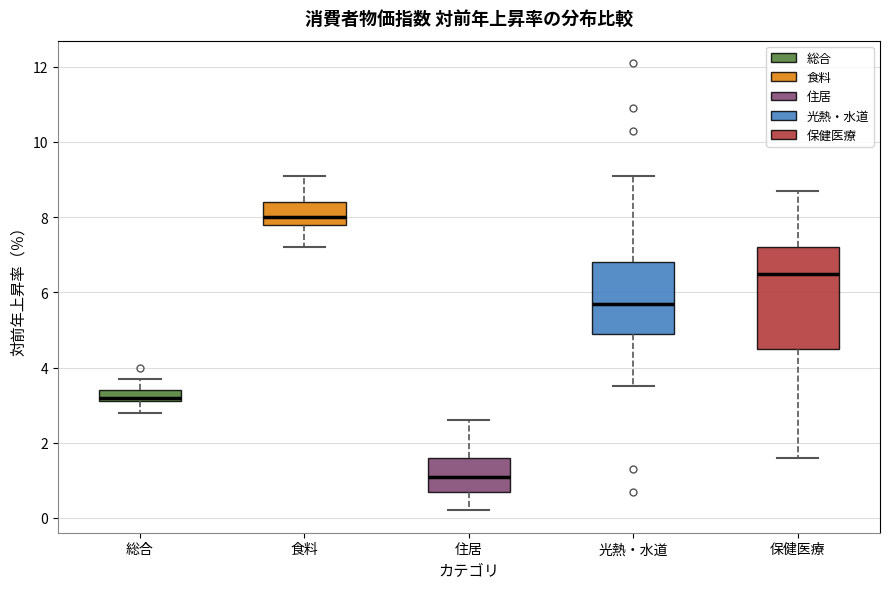

Which box has the highest median line?

食料